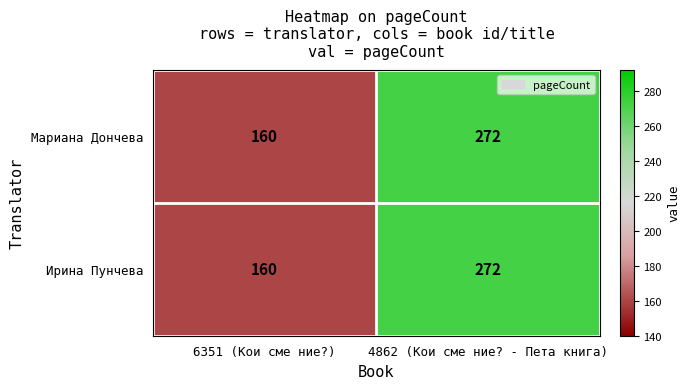

At which category is the sum across all series the highest?

4862 (Кои сме ние? - Пета книга)